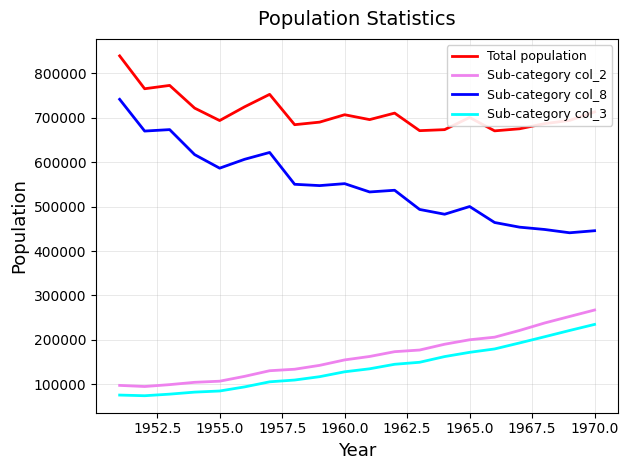

What is the minimum value for Total population?

670342